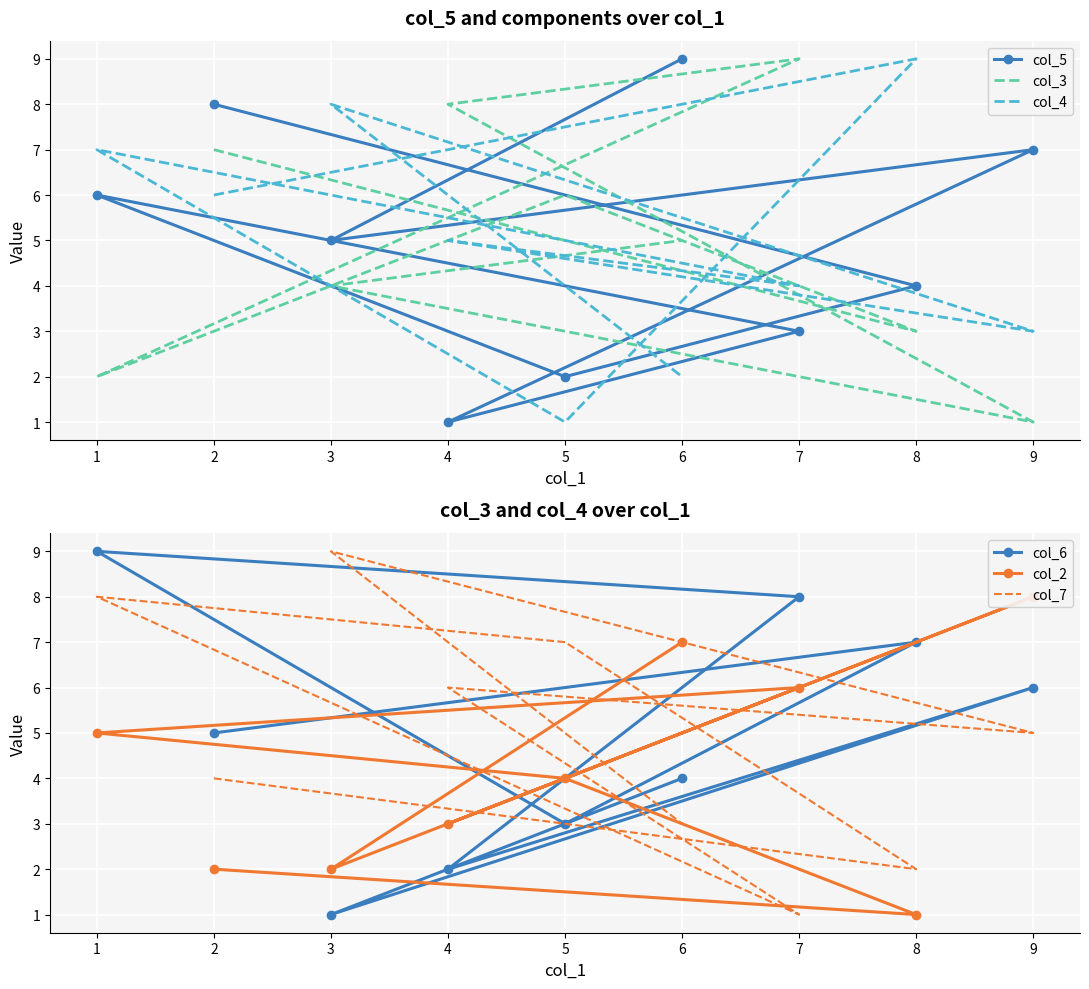

At which label does col_2 reach its peak?

9